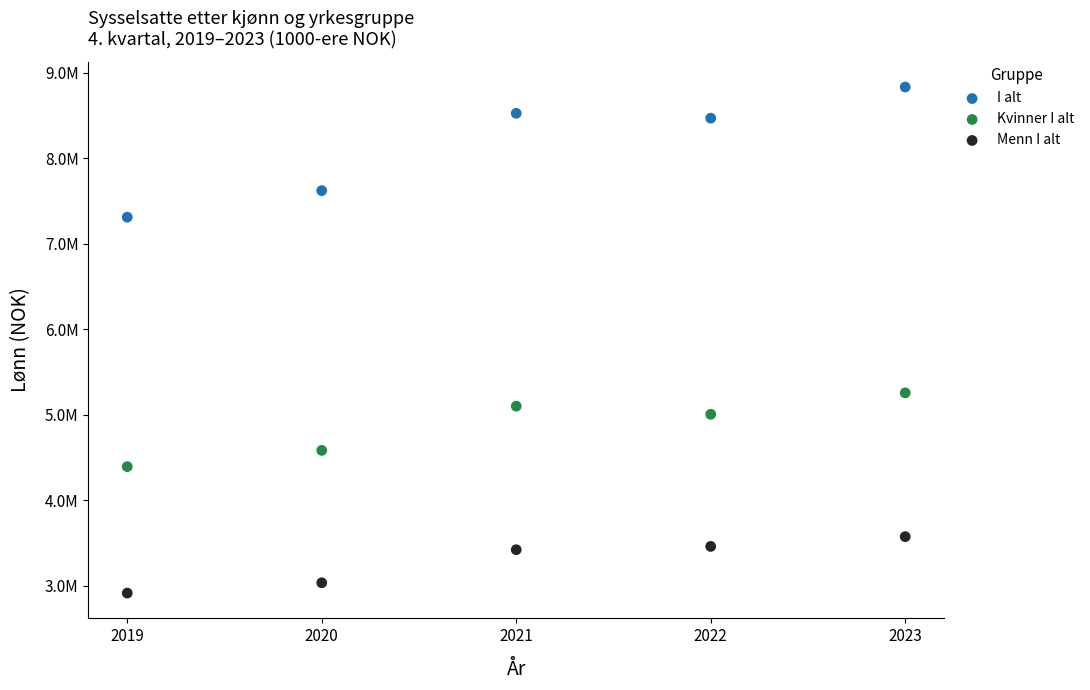

What are all the series names shown in the legend?

I alt, Kvinner I alt, Menn I alt